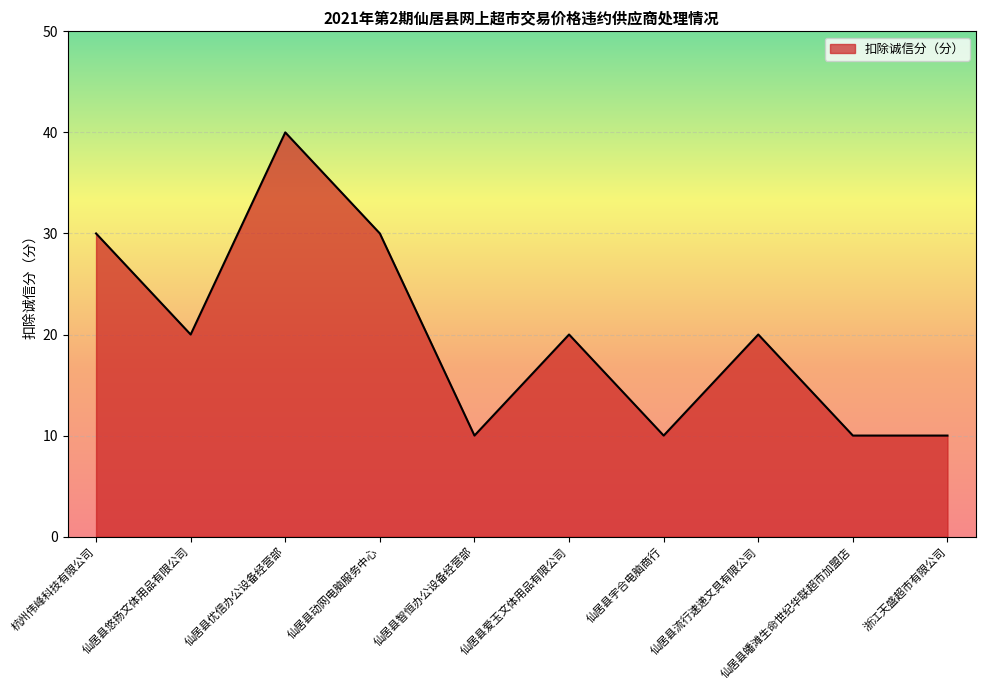

Is it true that the value at 仙居县优信办公设备经营部 is 16?

False